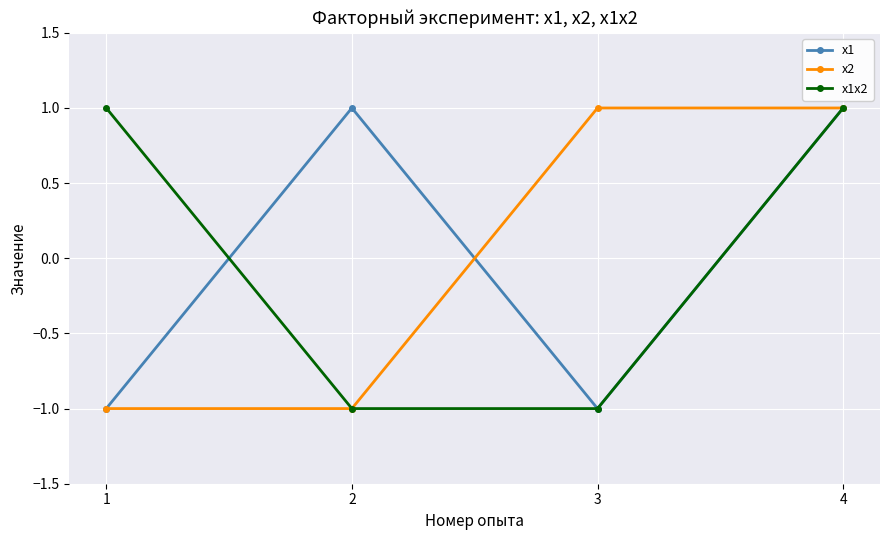

The value of х2 at 1 is -1. True or false?

True